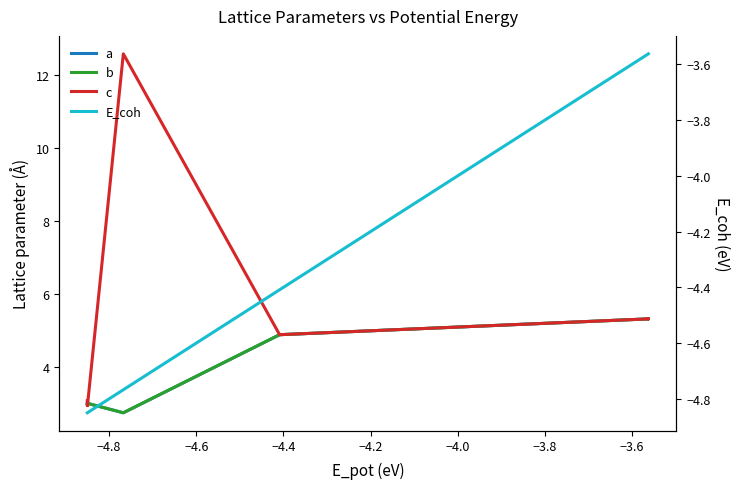

How many lines are shown in the chart?

4